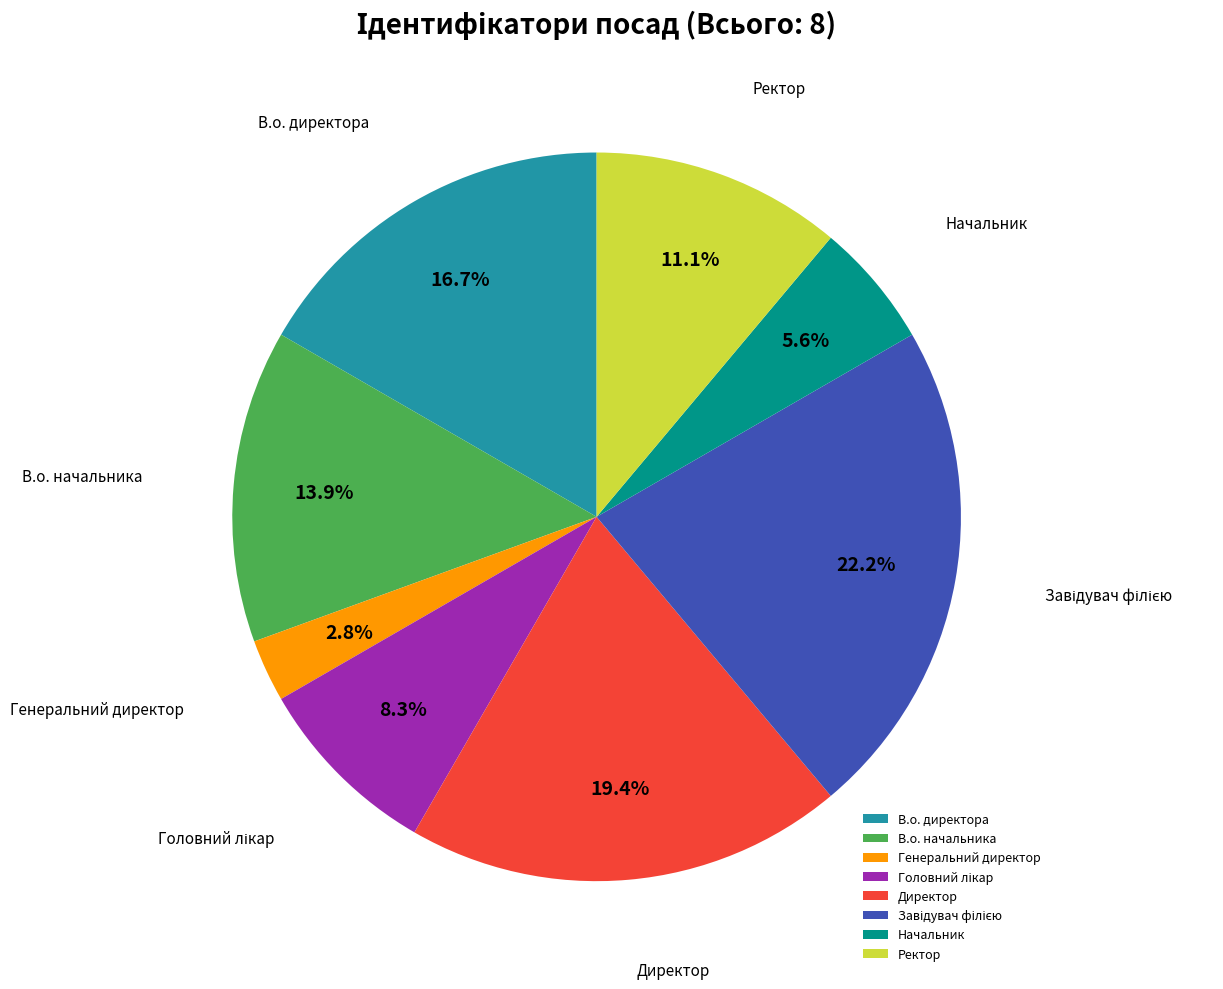

Combined, do Генеральний директор and В.о. директора account for over 50%?

No